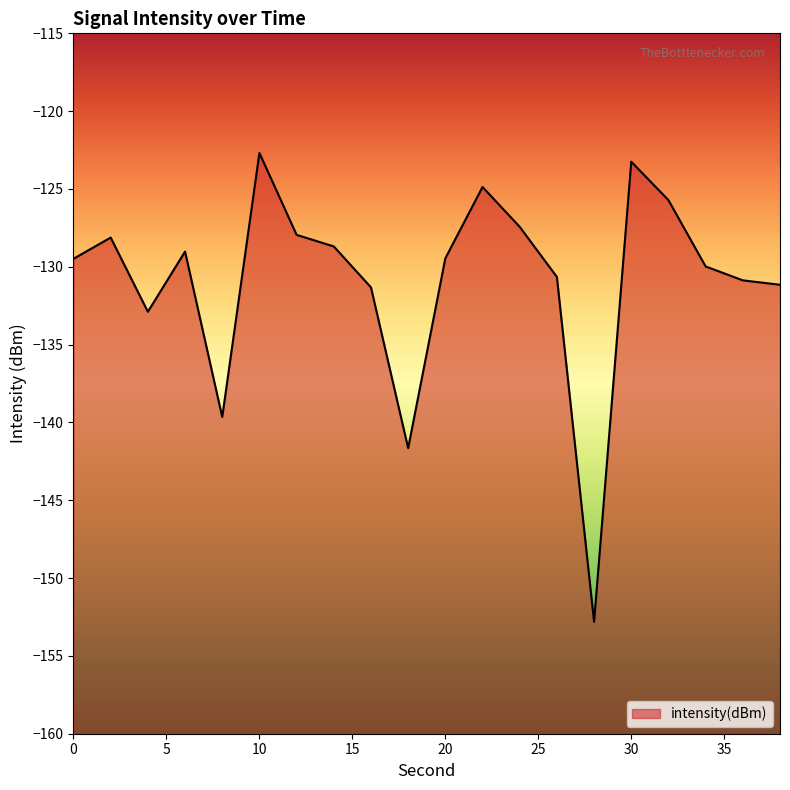

Where is the first local maximum?

2